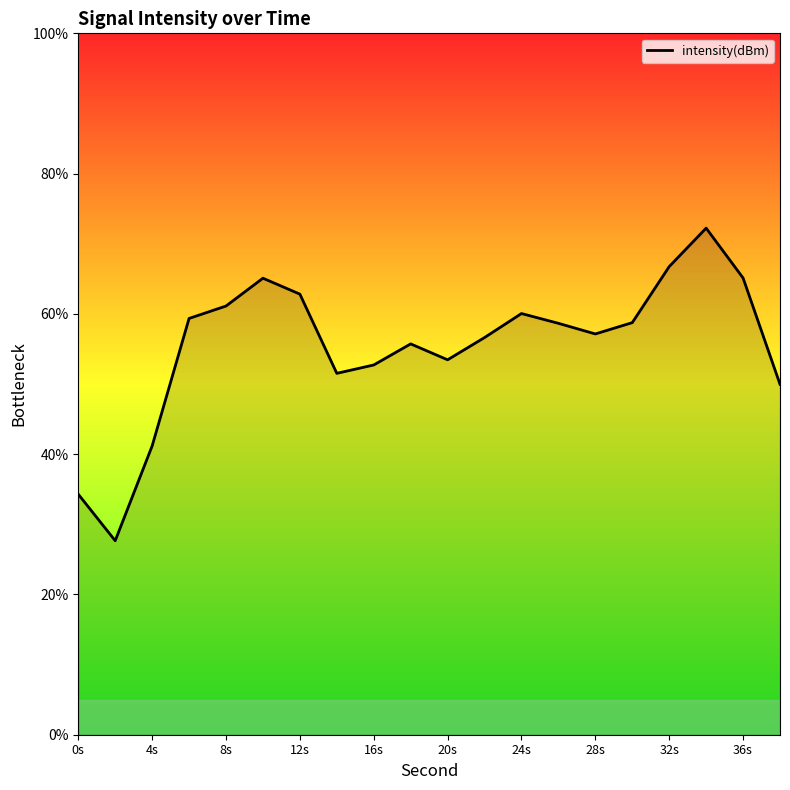

What is the greatest value displayed?

72.2